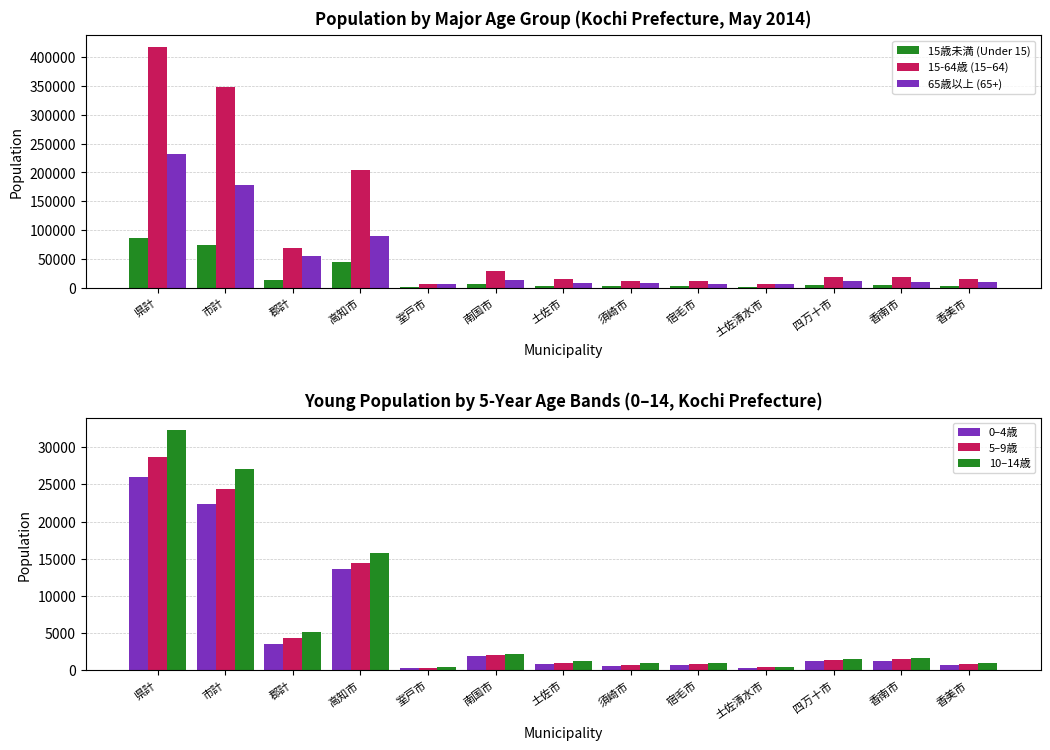

True or false: 15-64歳 (15–64) has a value of 211312 at 市計.

False